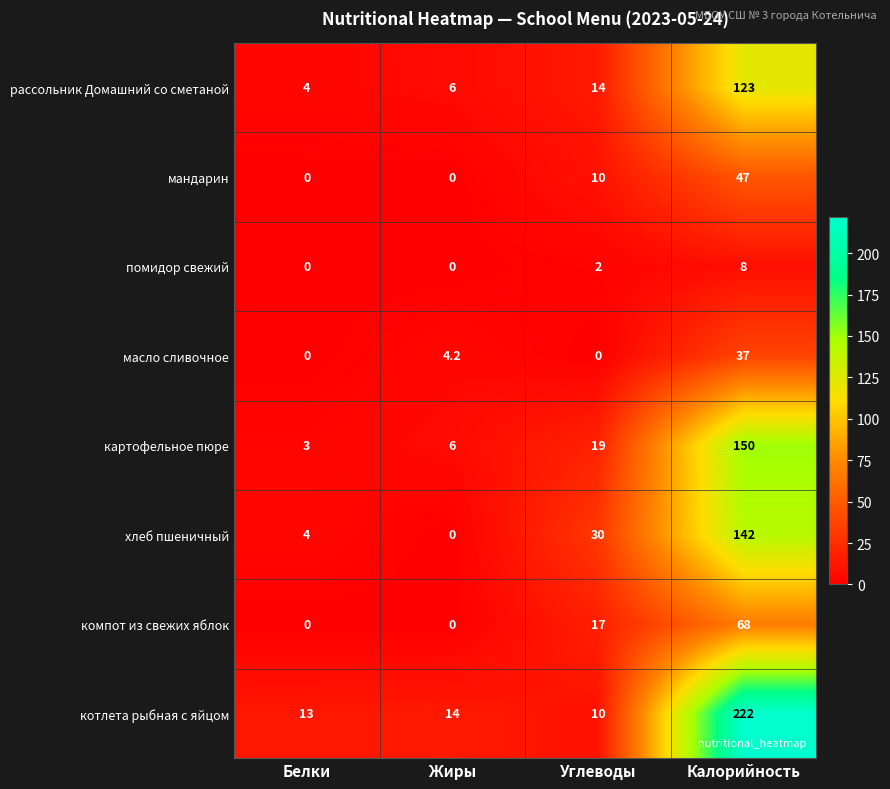

Is it true that котлета рыбная с яйцом equals 13.7 at Углеводы?

False